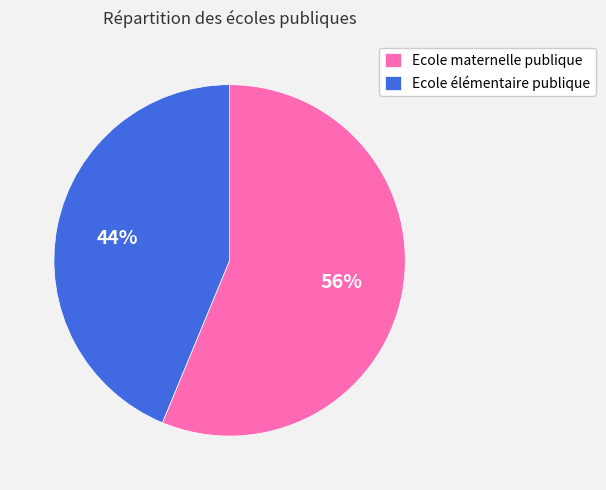

Is the sum of Ecole élémentaire publique and Ecole maternelle publique greater than half?

Yes